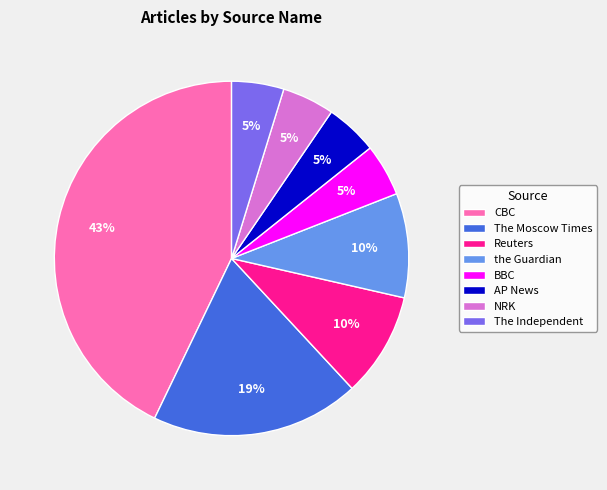

To the nearest percent, what percentage of the pie is the Guardian?

10%